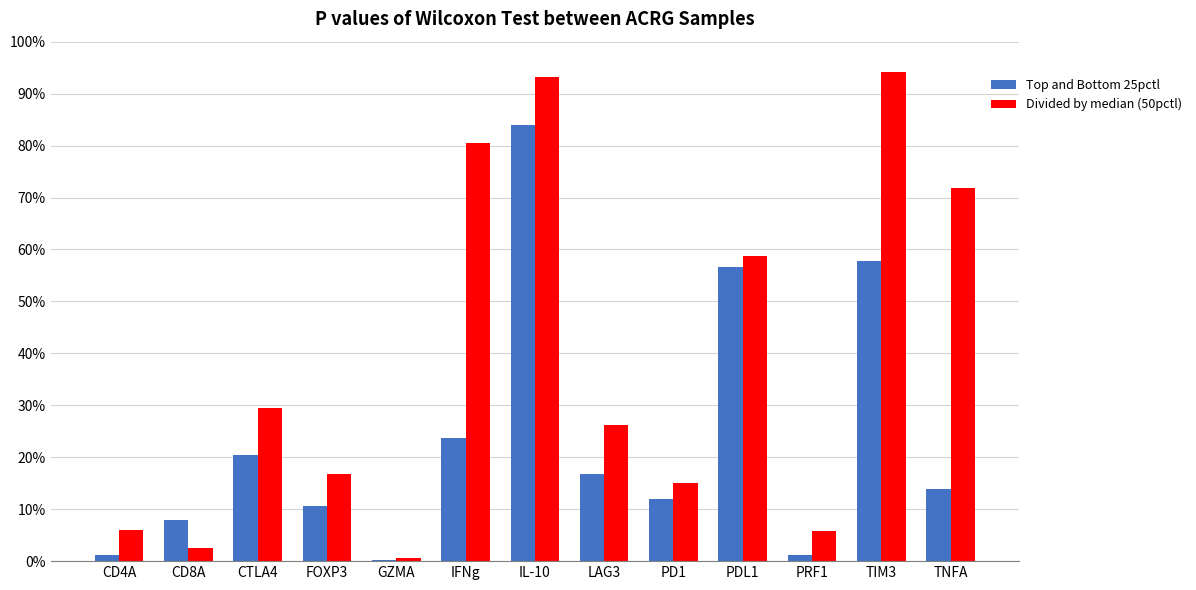

Are the bars horizontal?

No